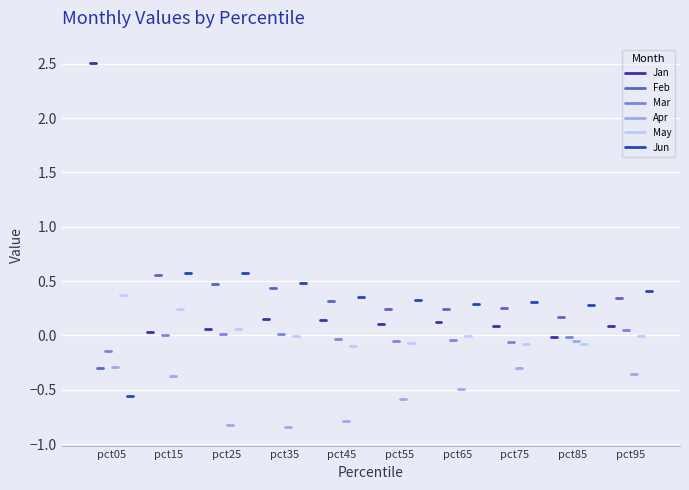

At which label does Jan reach its peak?

pct05